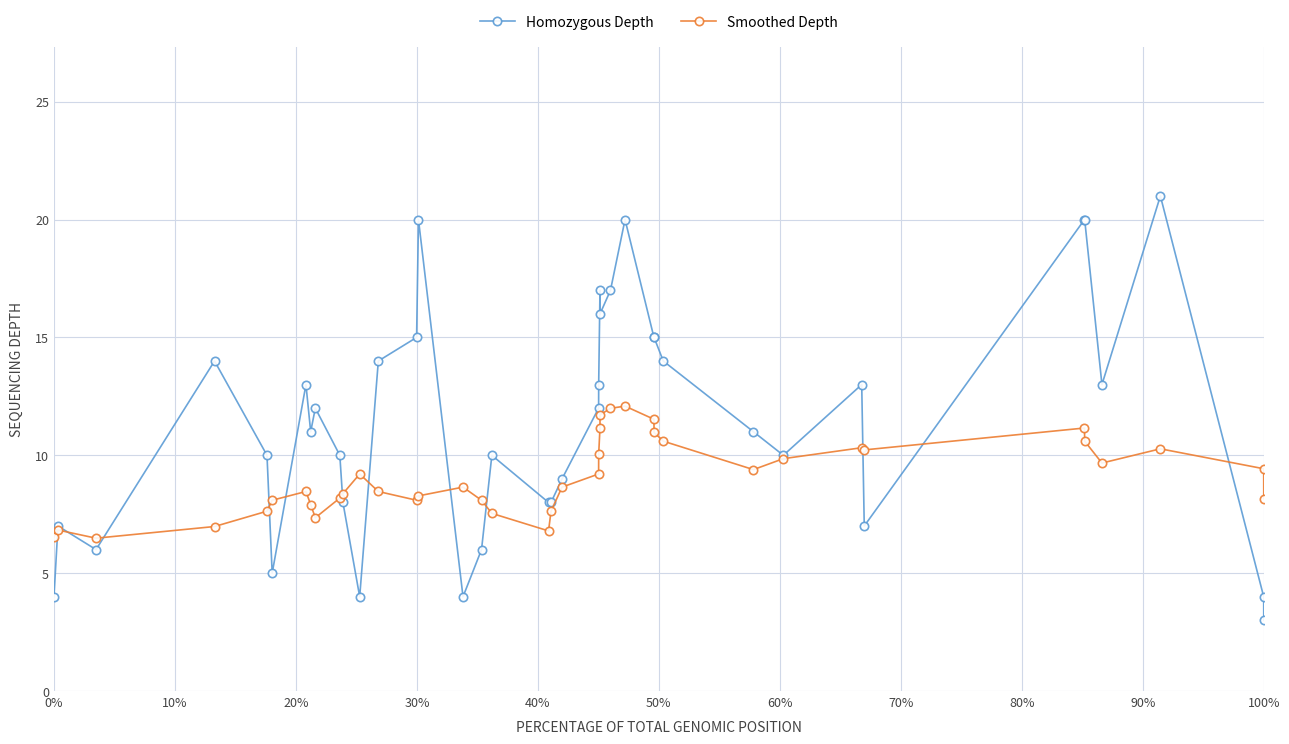

What are all the series names shown in the legend?

Homozygous Depth, Smoothed Depth